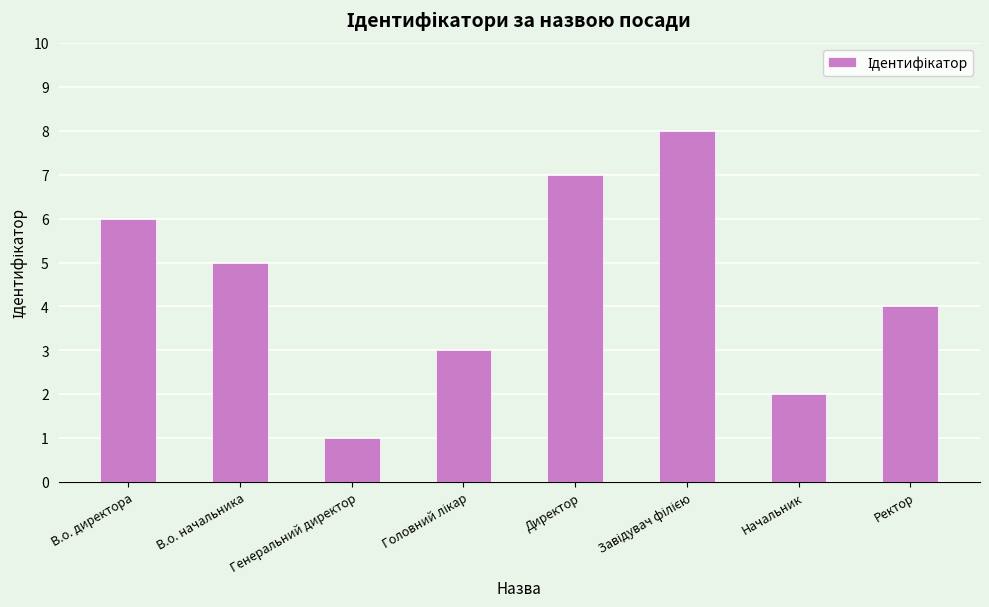

Between В.о. начальника and Ректор, which is larger?

В.о. начальника